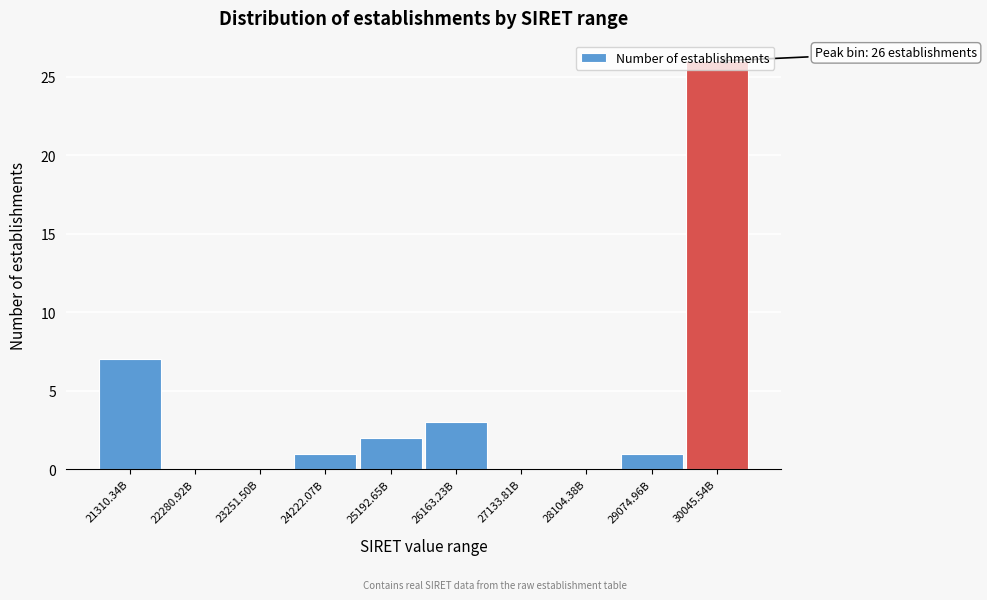

Which category has the highest value across all series?

30045.54B